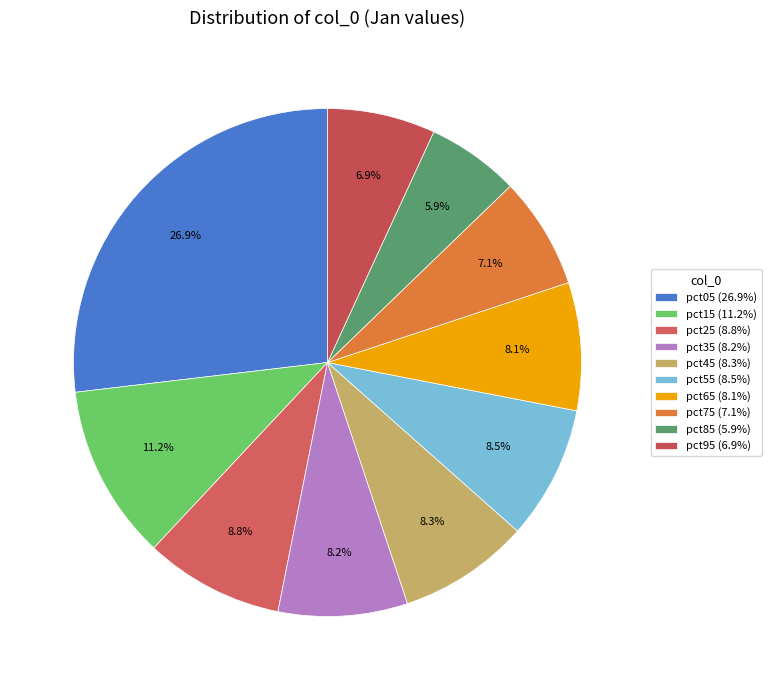

Combined, do pct45 and pct95 account for over 50%?

No